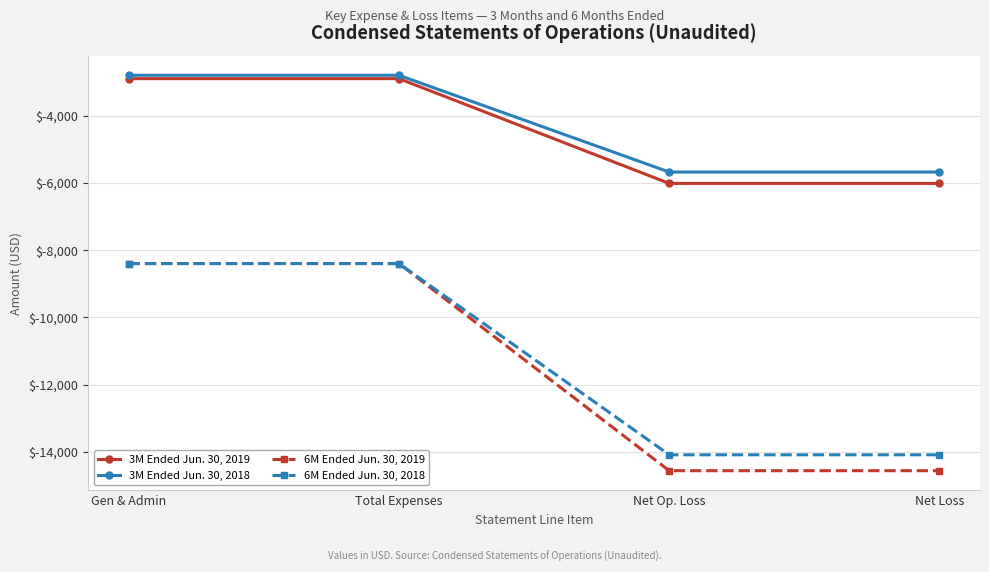

What is the value of the 6M Ended Jun. 30, 2018 point at the 3rd from the left?

-14088